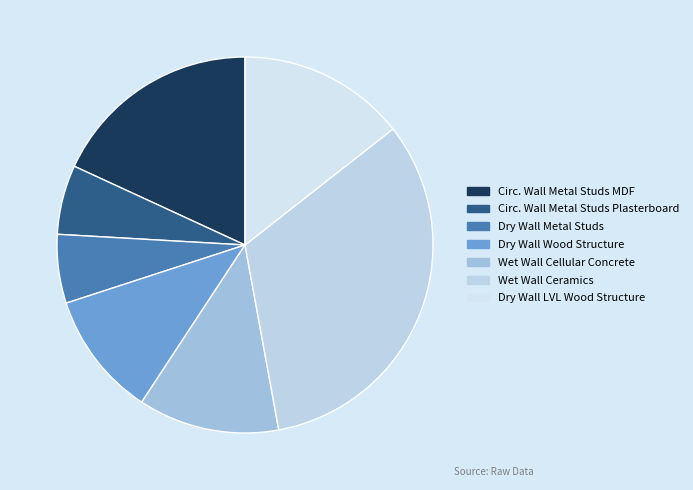

Is there any slice that represents more than half of the pie?

No